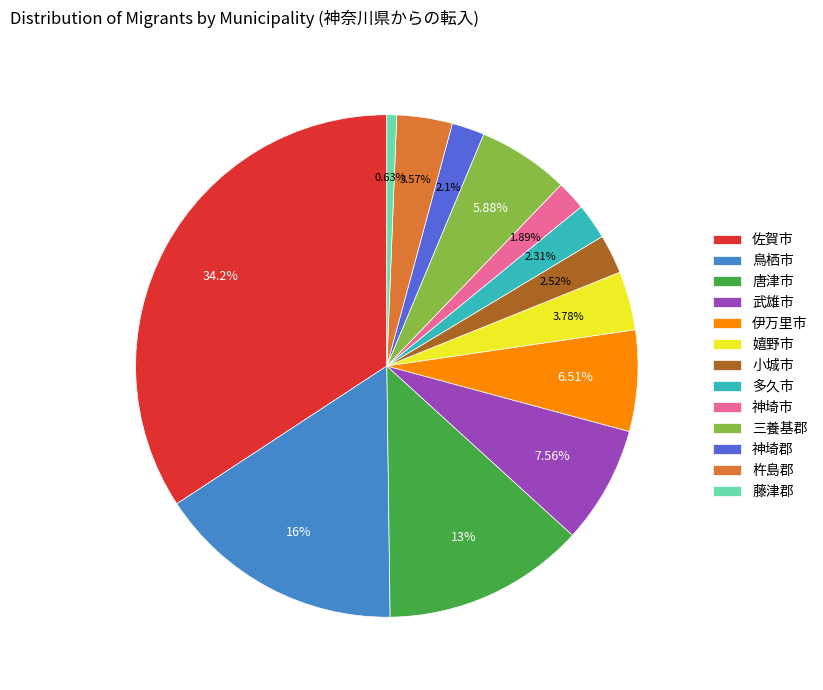

What is the smallest slice in the pie chart?

藤津郡